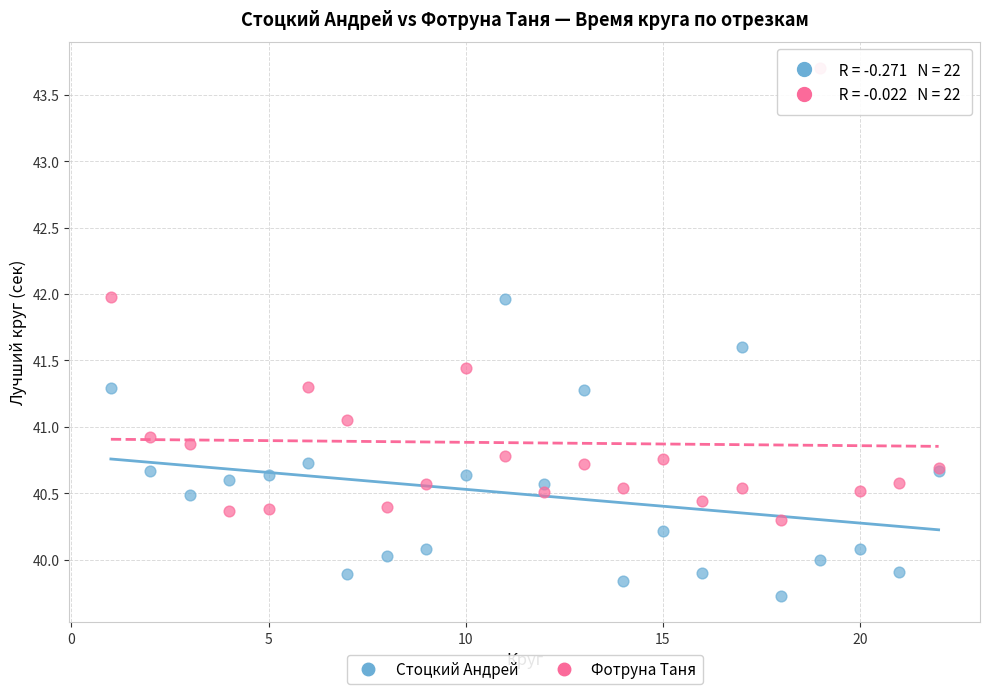

Which series reaches the minimum Y coordinate?

Стоцкий Андрей